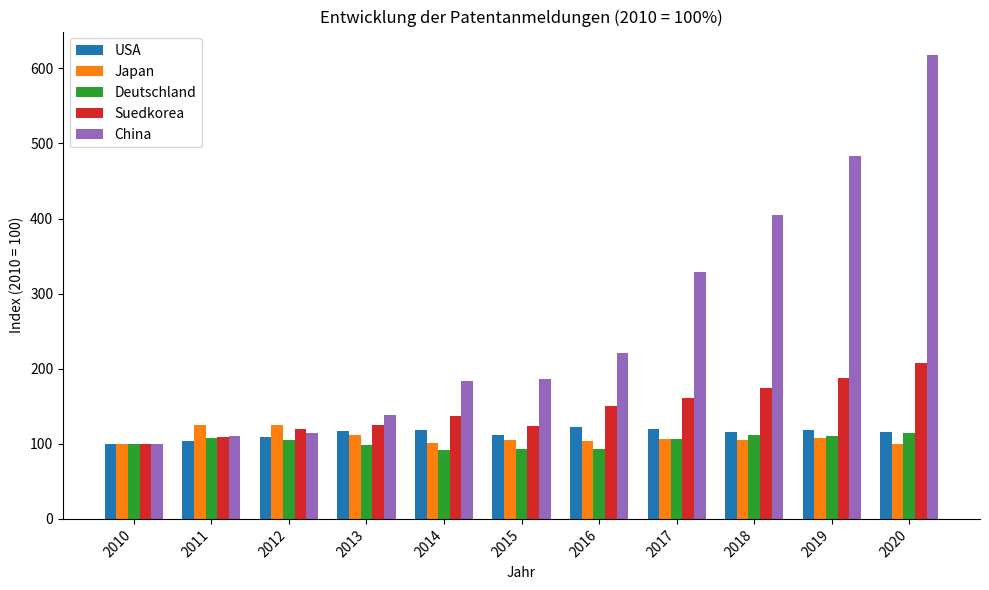

What is the maximum value for Japan?

125.4